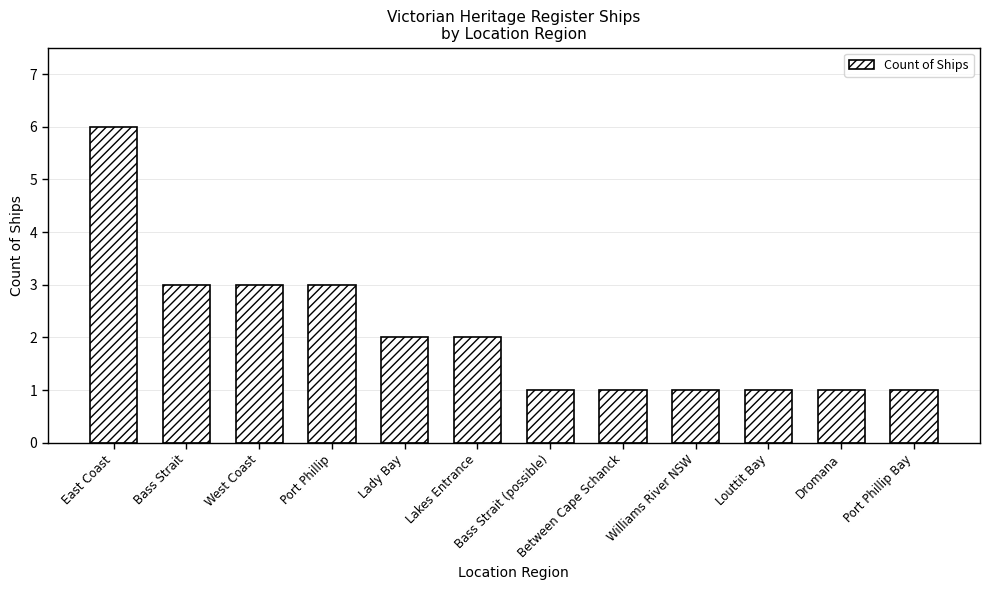

What is the value of the 9th bar from the left?

1